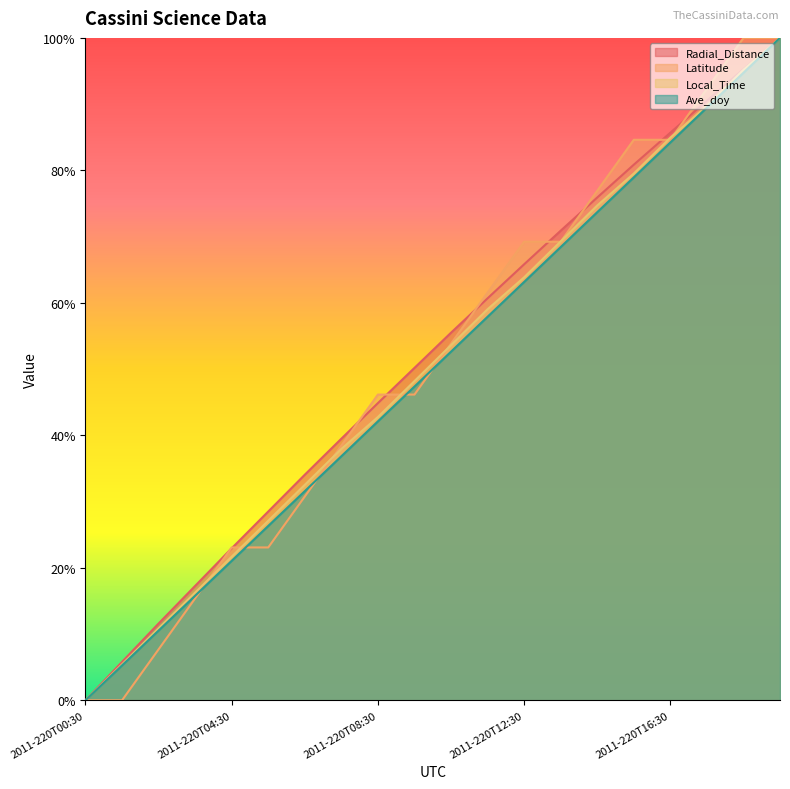

True or false: Radial_Distance has a value of 34.1 at 2011-220T06:30.

True